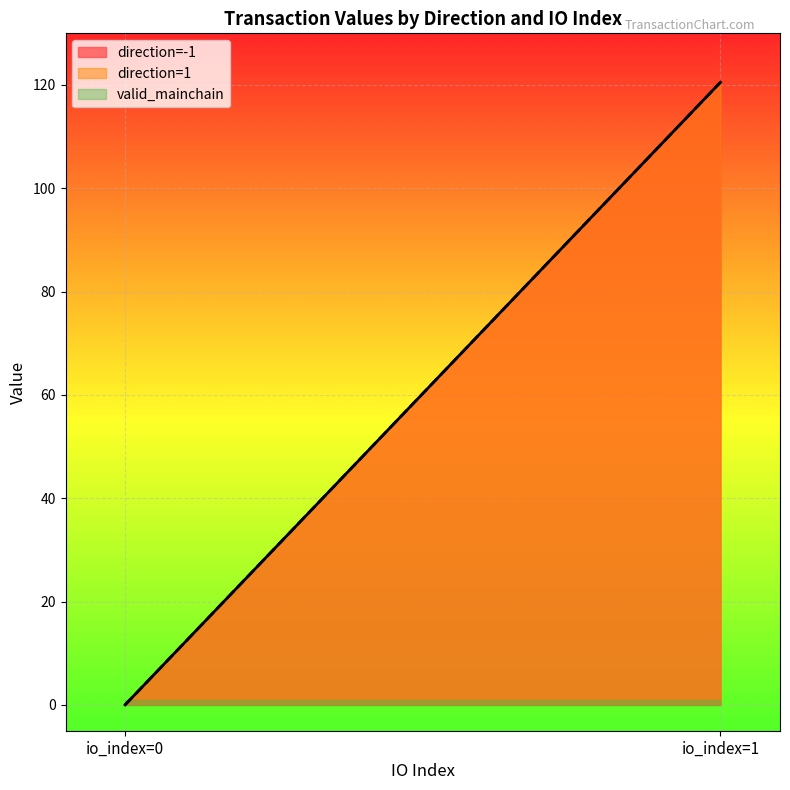

The valid_mainchain series shows 0.2 at -1_0. True or false?

False